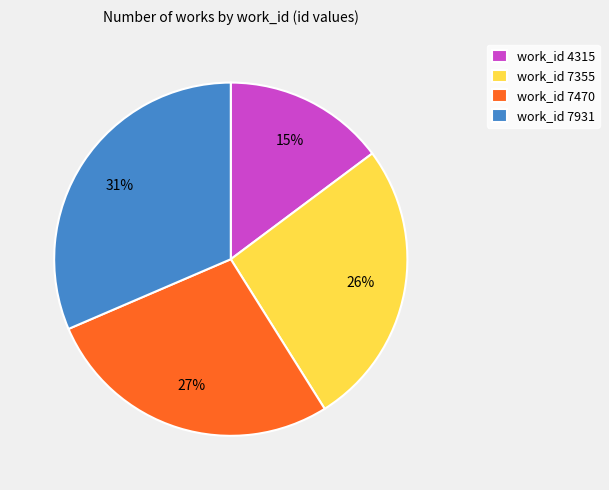

Approximately how many times larger is the value at work_id 7931 compared to work_id 7355?

1.2